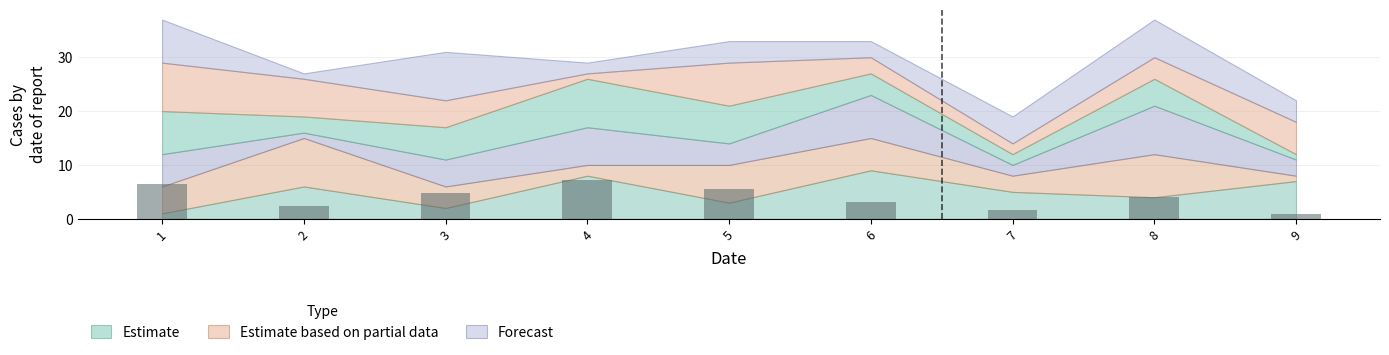

What is the sum of all values?

36.0